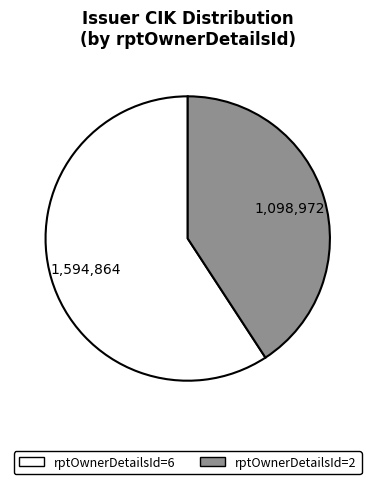

Count the number of slices in the pie.

2